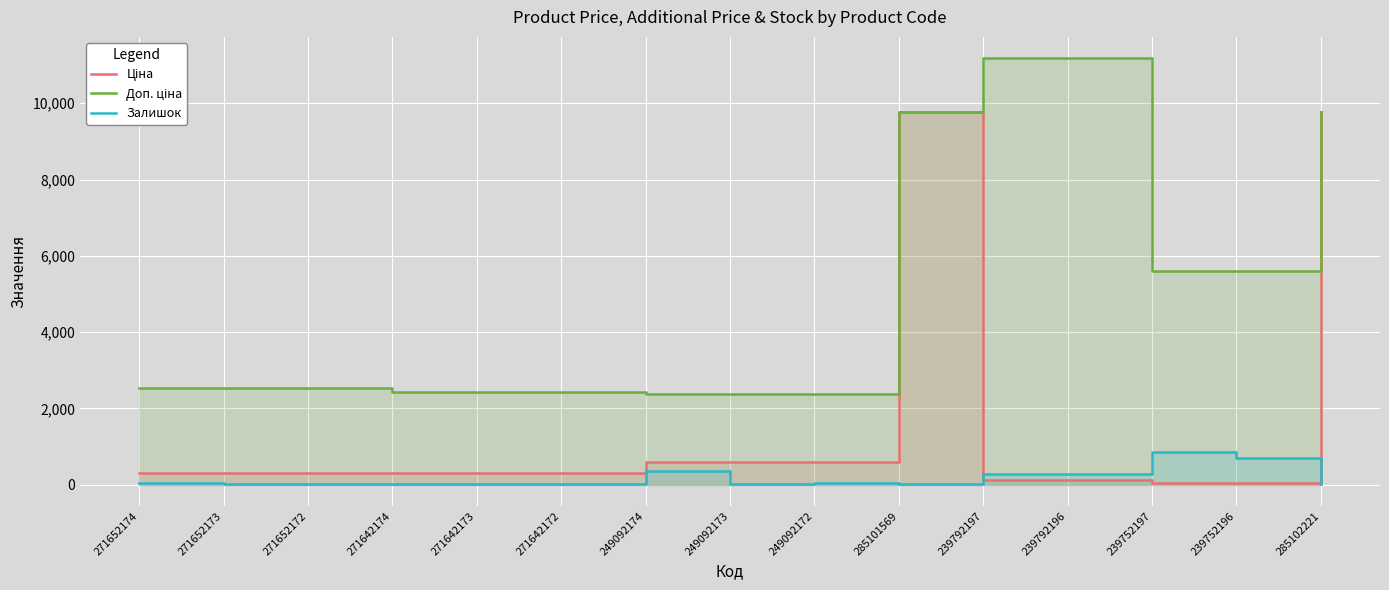

Reading left to right, list all the values displayed in this chart.

Ціна: 318.3	318.3	318.3	304.1	304.1	304.1	591.6	591.6	591.6	9775.5	111.8	111.8	55.9	55.9	9775.5
Доп. ціна: 2546.4	2546.4	2546.4	2432.8	2432.8	2432.8	2366.5	2366.5	2366.5	9775.5	11182.0	11182.0	5591.0	5591.0	9775.5
Залишок: 38.0	15.0	5.0	14.0	10.0	5.0	365.0	14.0	33.0	7.0	289.0	290.0	845.0	698.0	11.0